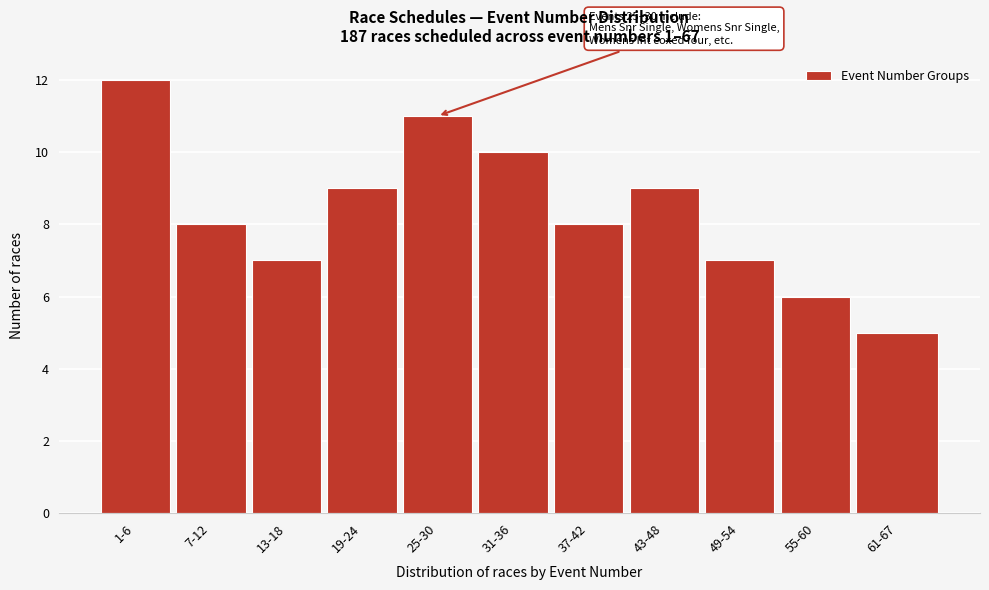

Reading left to right, what are all the values shown in this chart?

12	8	7	9	11	10	8	9	7	6	5